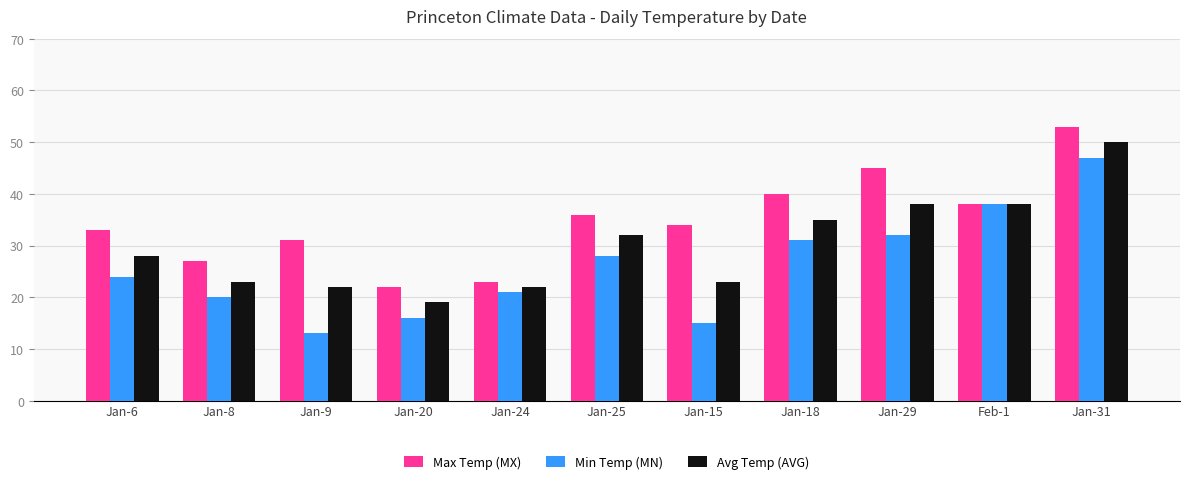

Rank the series by their maximum value, from lowest to highest.

Min Temp (MN), Avg Temp (AVG), Max Temp (MX)